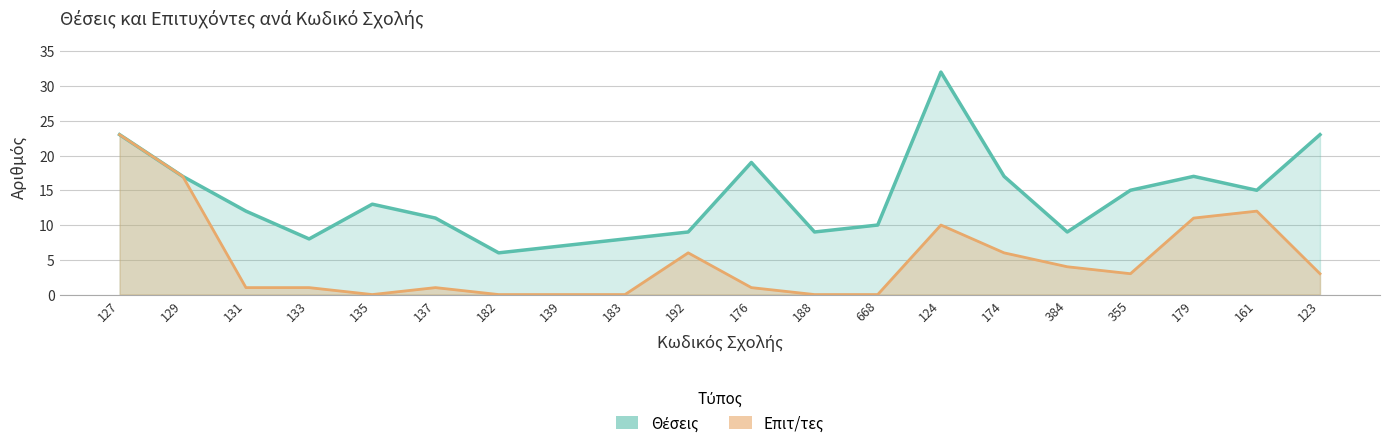

How many lines are shown in the chart?

2